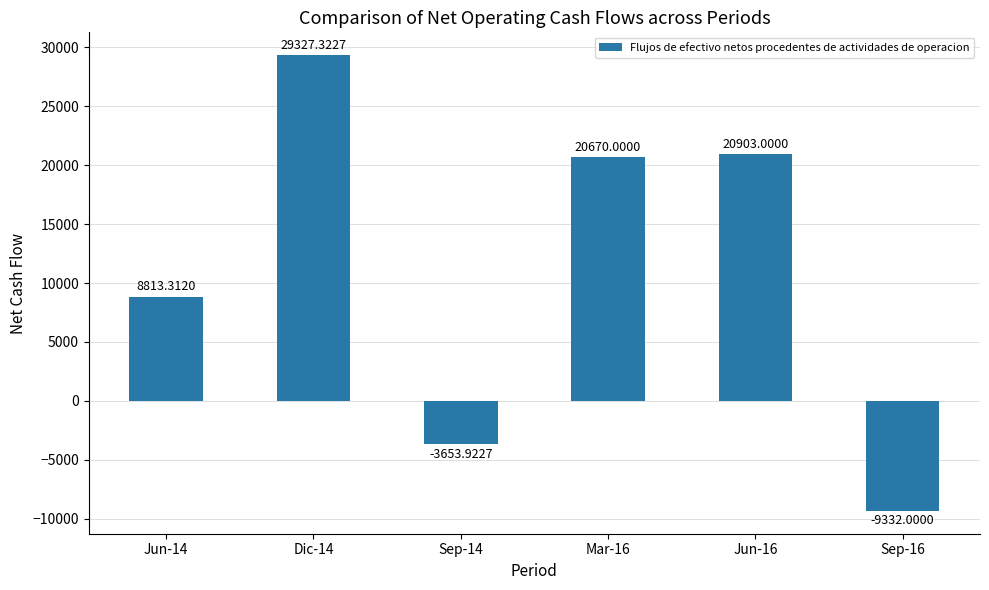

What is the label of the 2nd bar from the left?

Dic-14